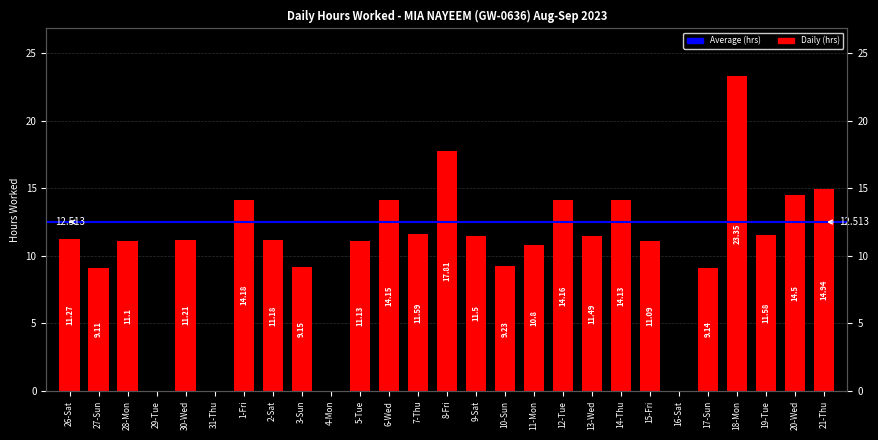

Which category has the highest value across all series?

18-Mon